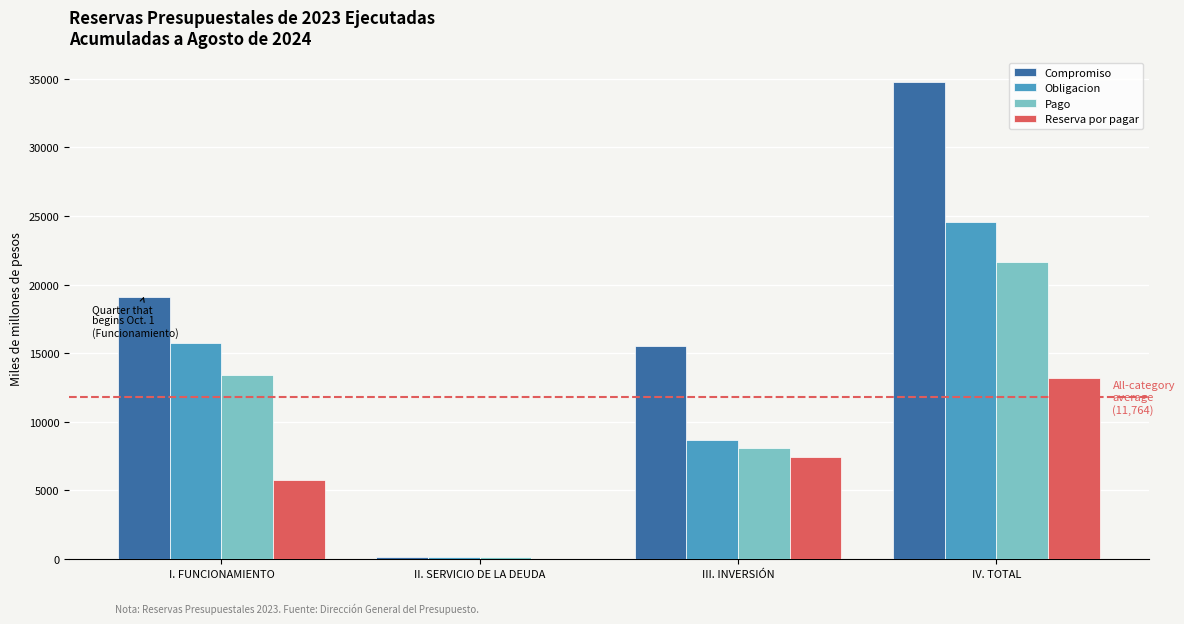

At which label does Obligacion reach its peak?

IV. TOTAL